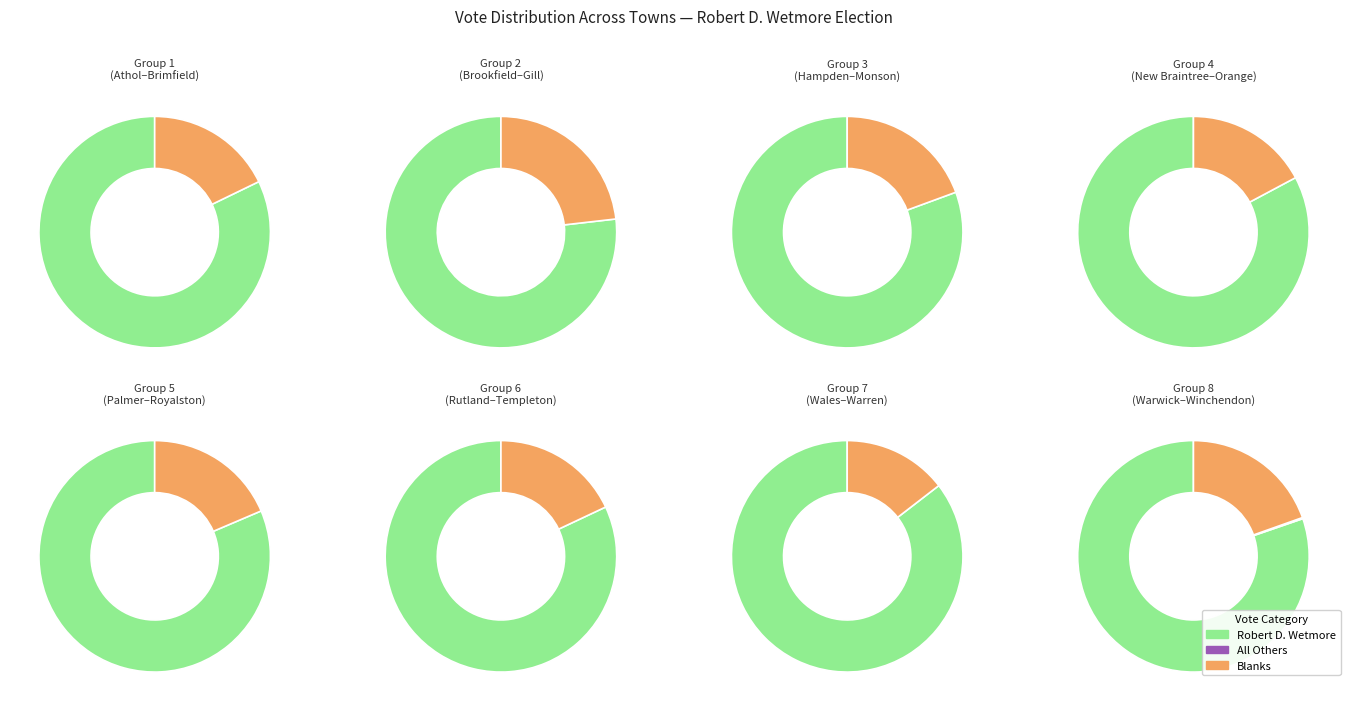

Rank the series at Brookfield from highest to lowest value.

Robert D. Wetmore, Blanks, All Others